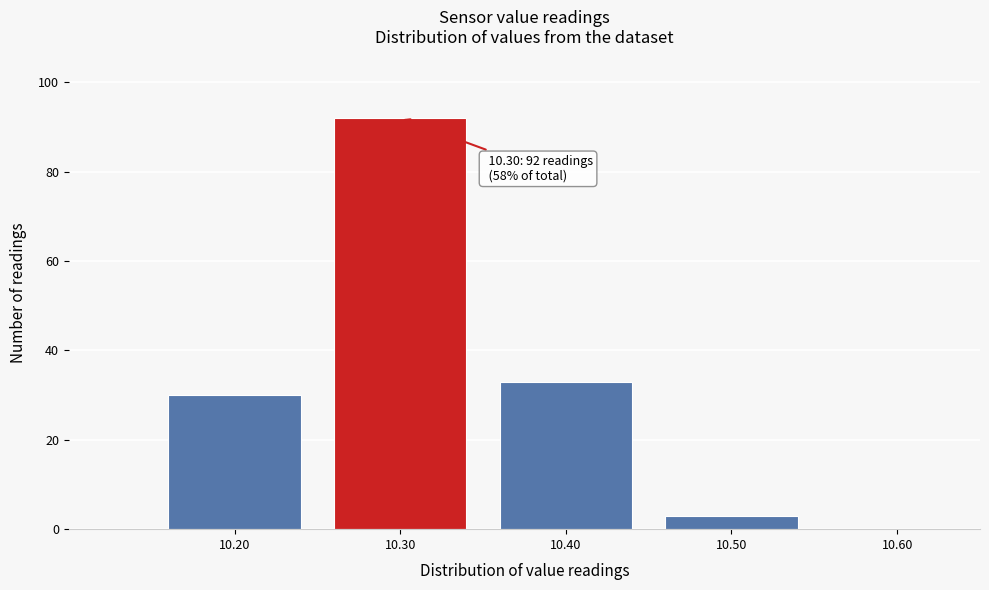

Over which range of the x-axis is the bar tallest?

10.25 to 10.35